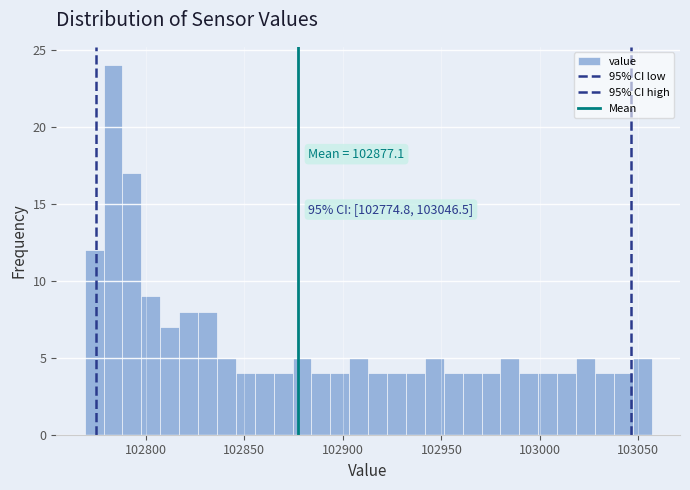

Around what value on the x-axis is the tallest bar? Give the approximate position of its centre, as read against the axis.

102785